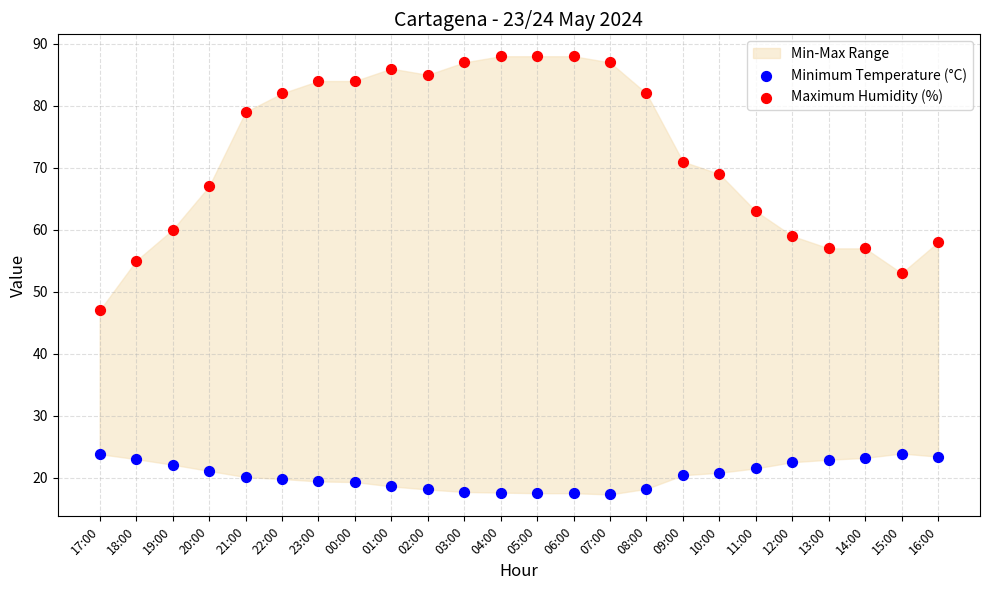

Across all data points, what is the range of Y values (max minus min)?

70.7